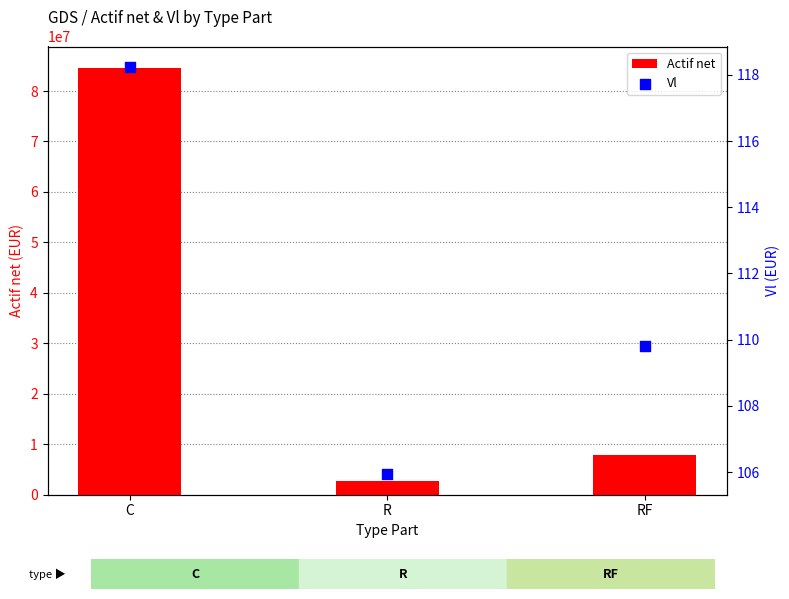

Which series has the widest spread of Y values?

Actif net